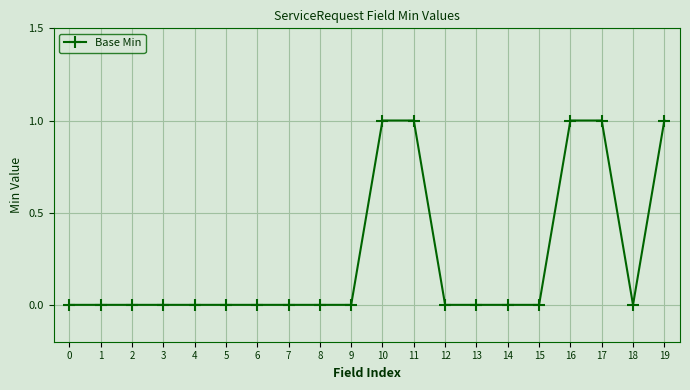

How many values are between 0 and 1?

20